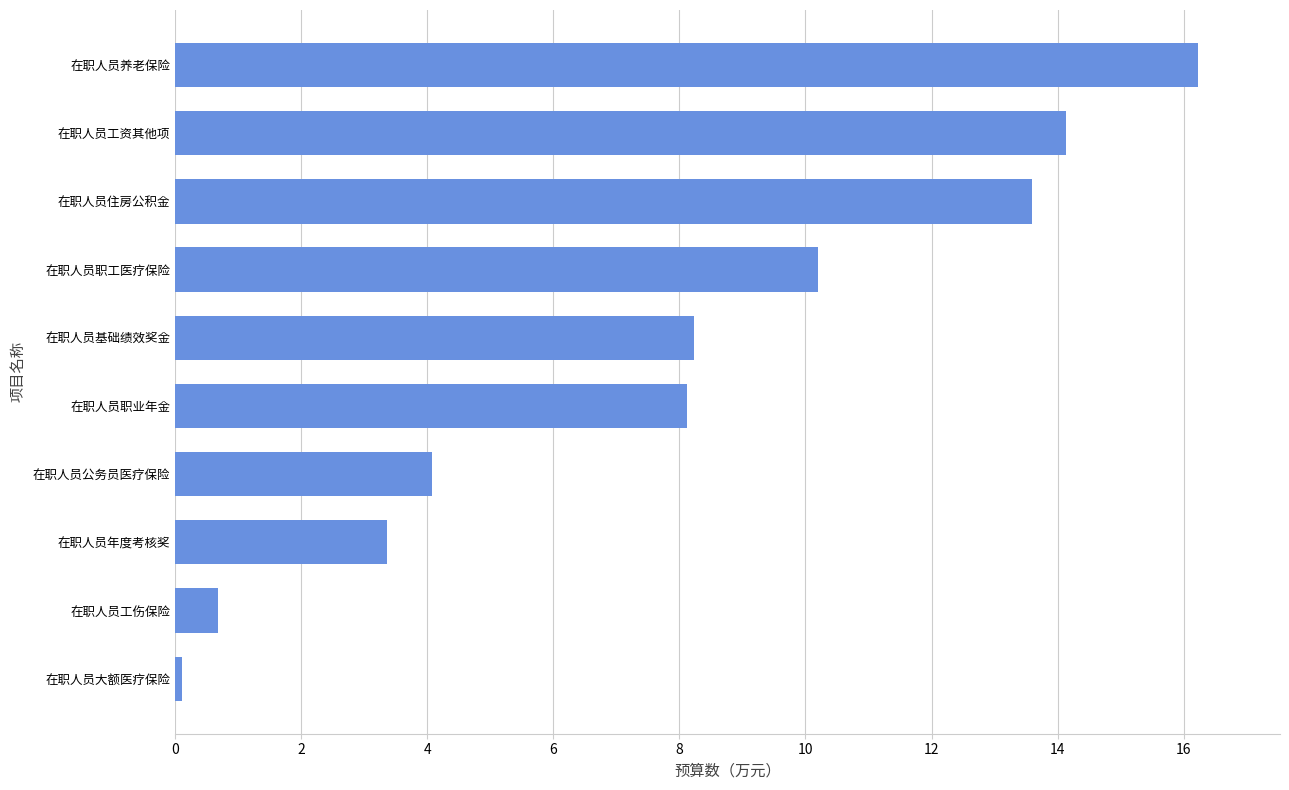

What is the change in value from 在职人员职工医疗保险 to 在职人员工伤保险?

-9.5